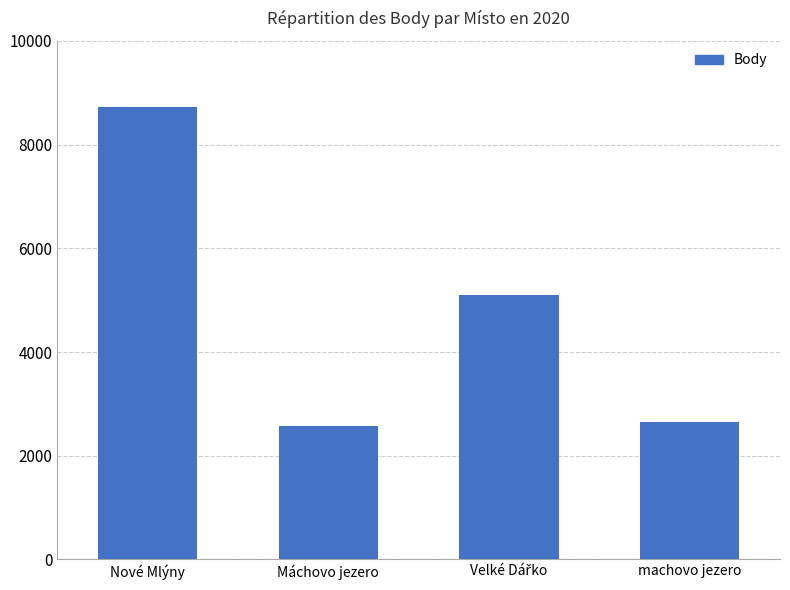

What is the difference between the maximum and second lowest values?

6076